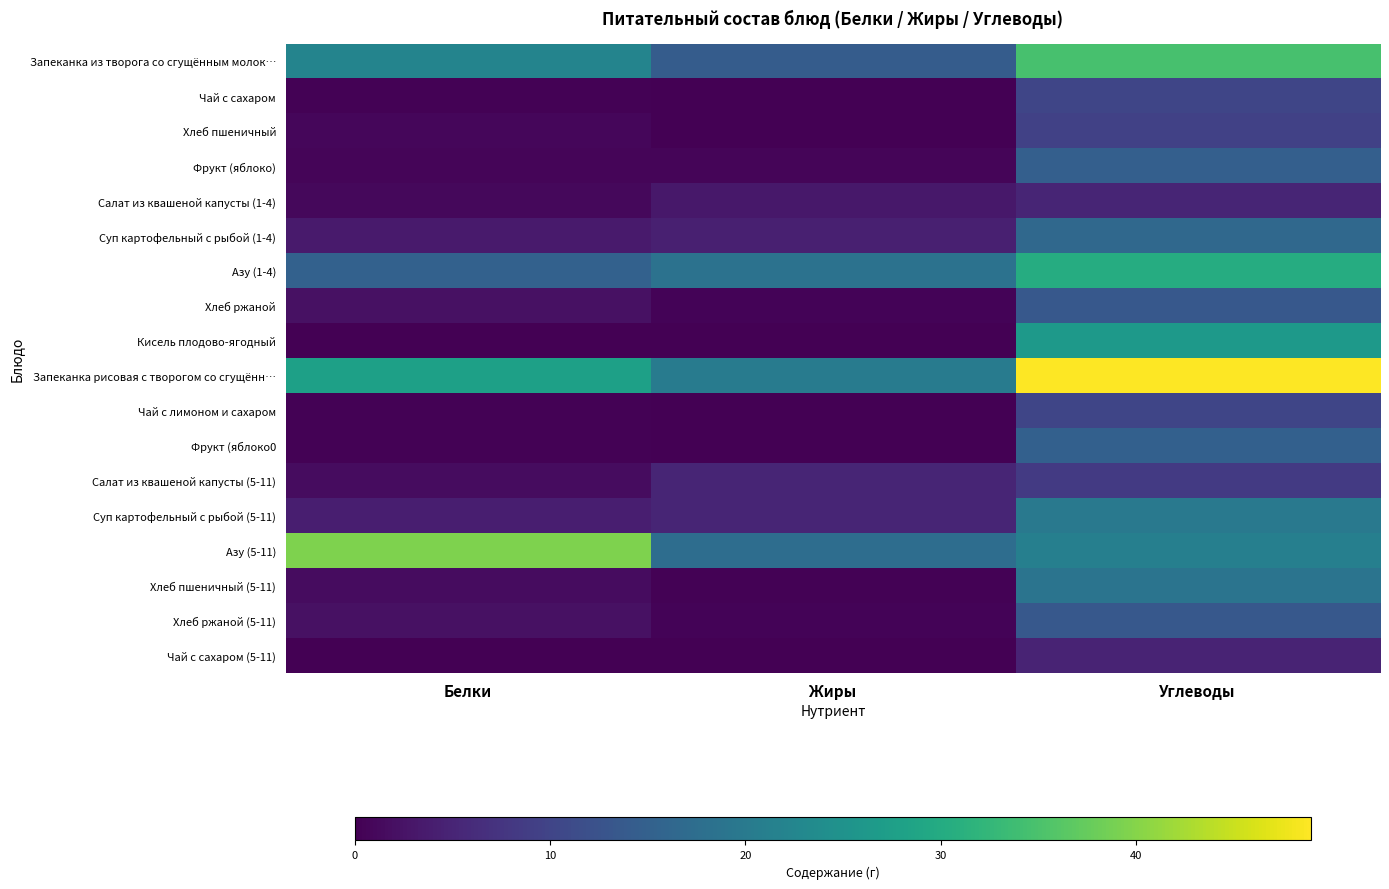

Which has a higher value, Белки or Жиры?

Белки